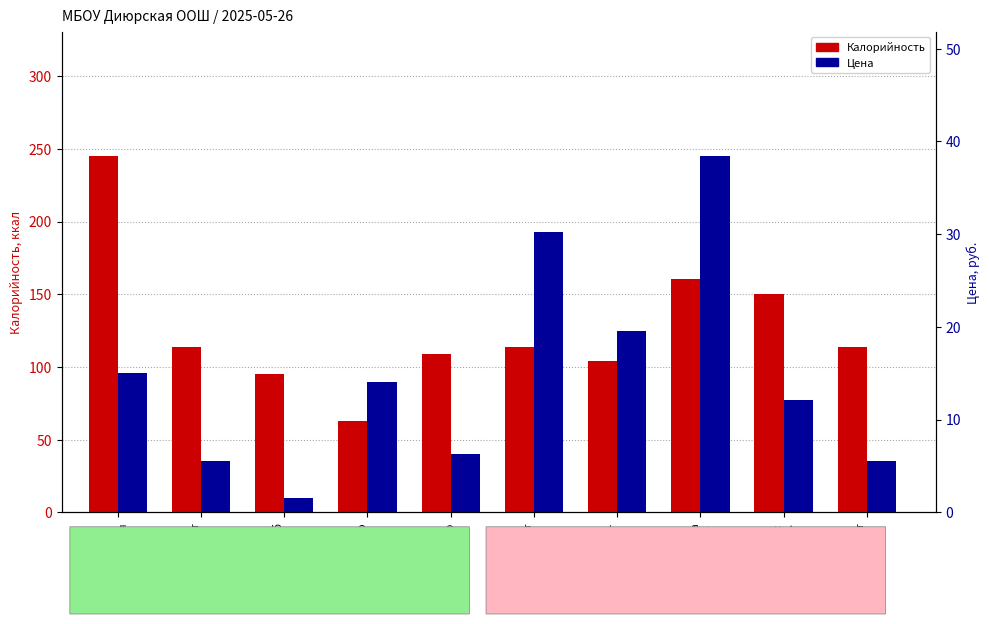

Is it true that Калорийность equals 179.7 at свекол-
ьник?

False